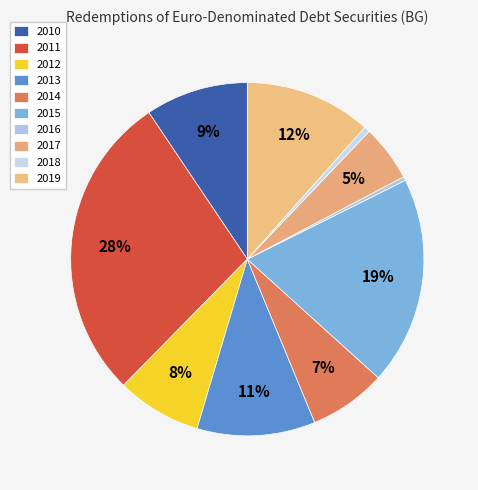

Combined, do 2010 and 2013 account for over 50%?

No